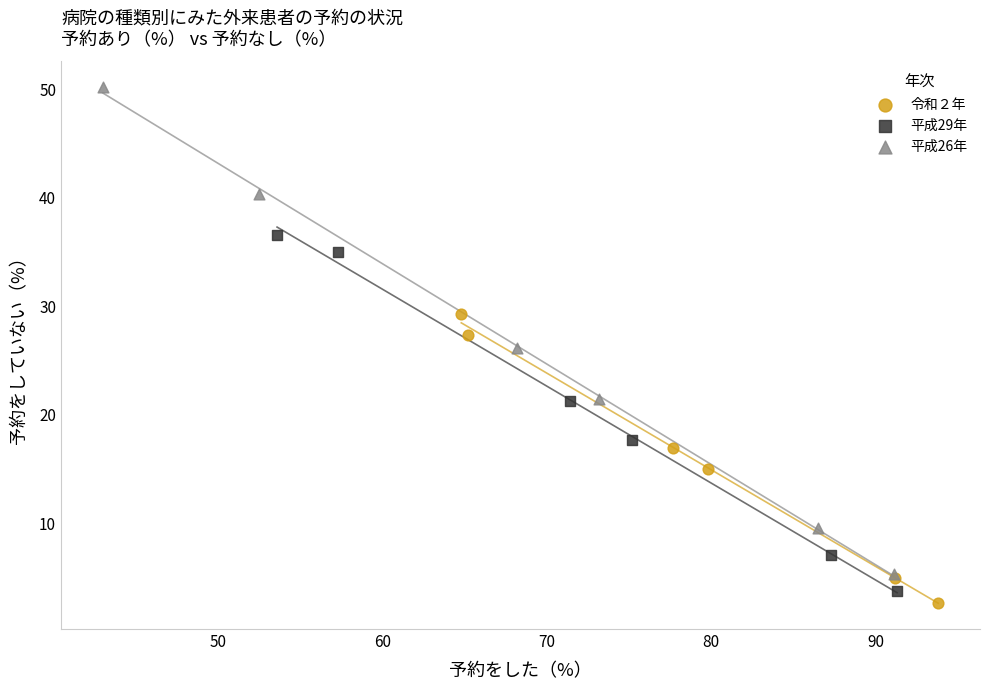

Which series reaches the minimum Y coordinate?

令和２年